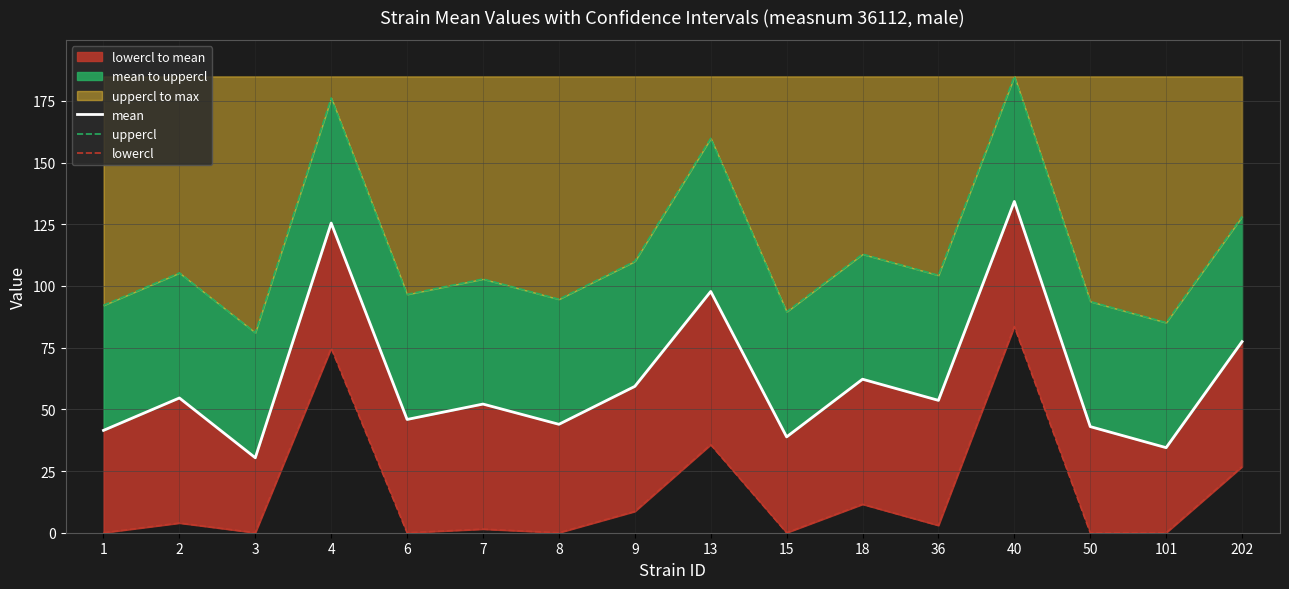

Is it true that mean equals 50.2 at 3?

False